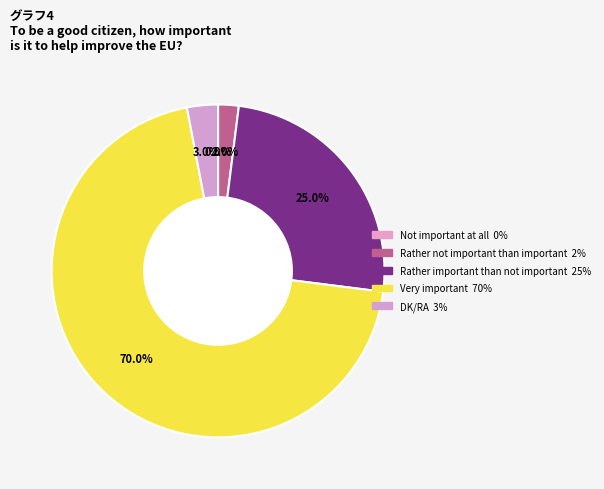

What percentage do Not important at all and Rather not important
than important together represent?

2.0%